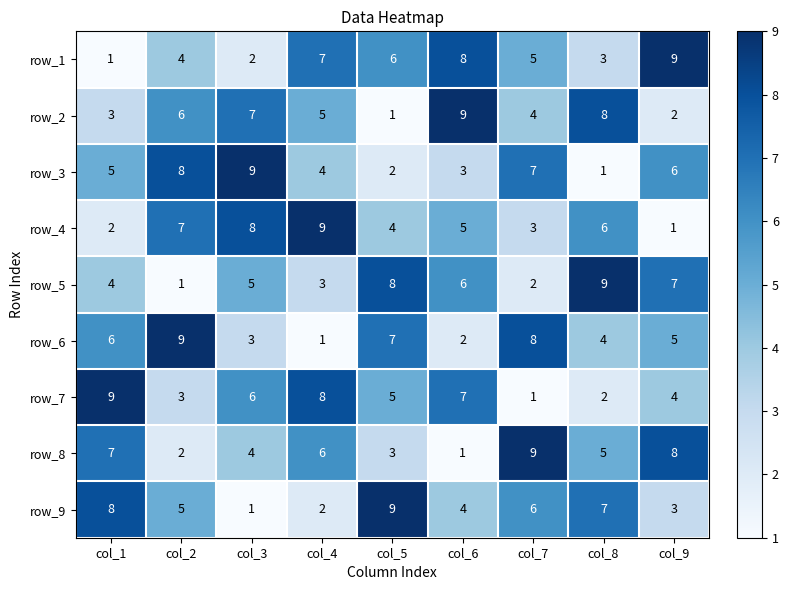

What is the total value across all series at col_5?

45